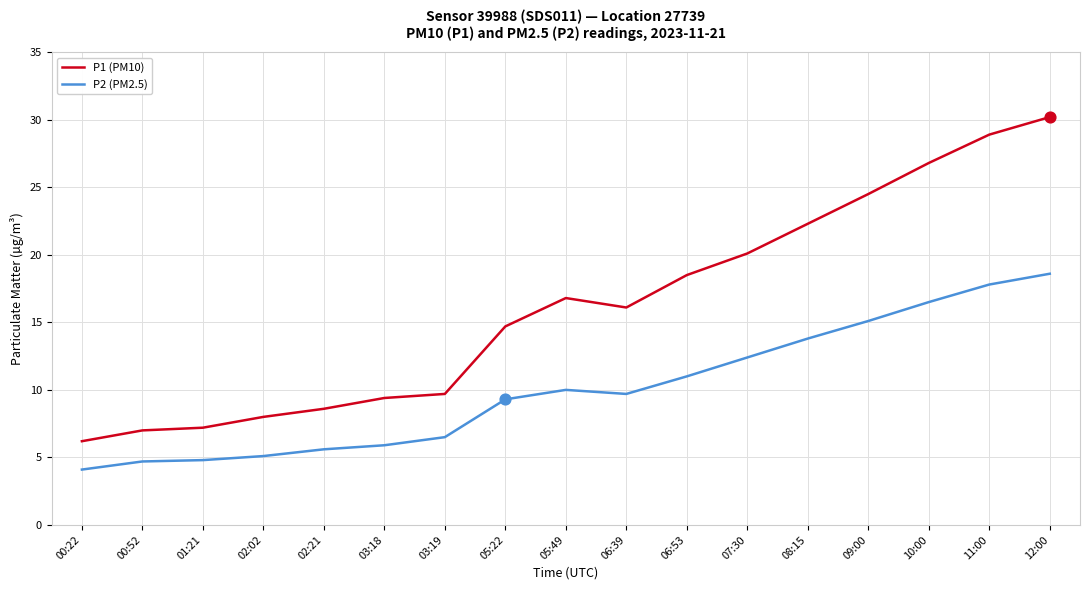

At which category is the sum across all series the highest?

12:00